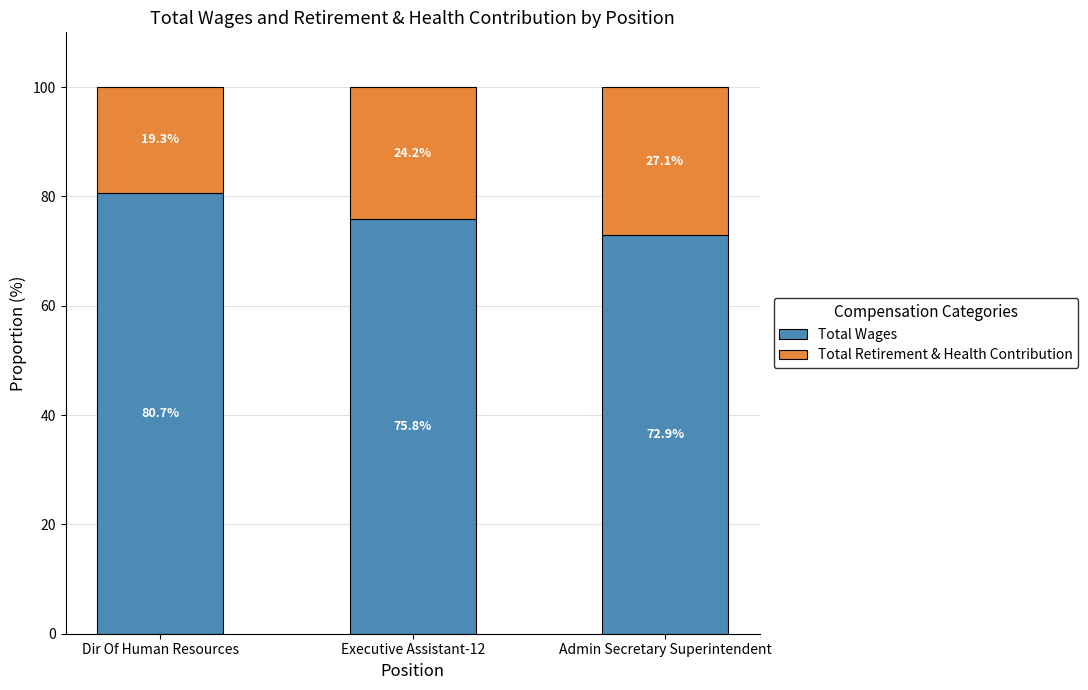

True or false: Total Wages has a value of 75.8 at Executive Assistant-12.

True